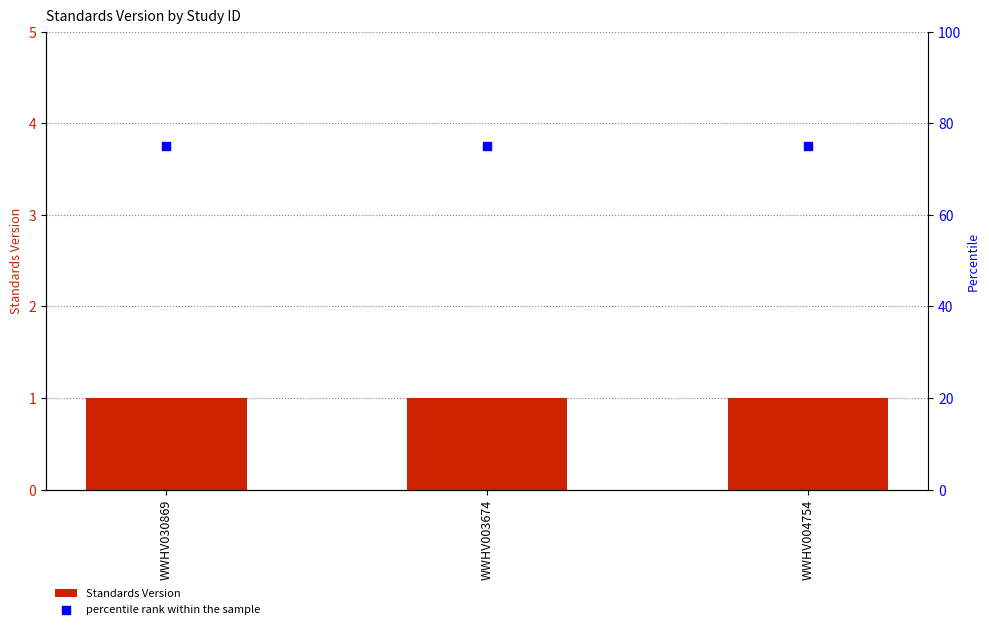

What are all the series names shown in the legend?

Standards Version, percentile rank within the sample